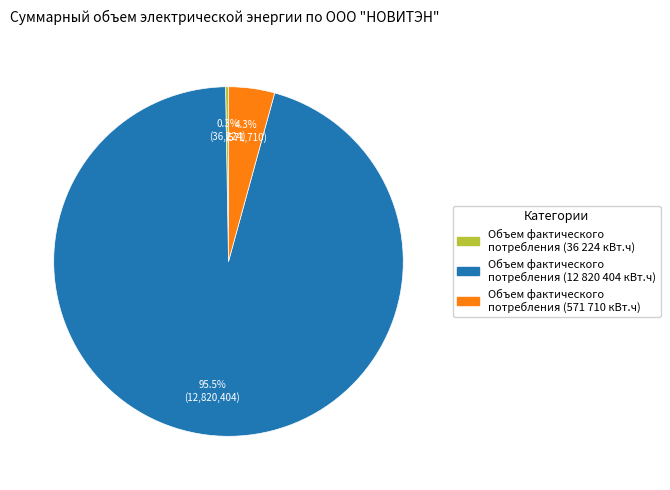

What is the majority slice?

Объем фактического потребления (12 820 404 кВт.ч)